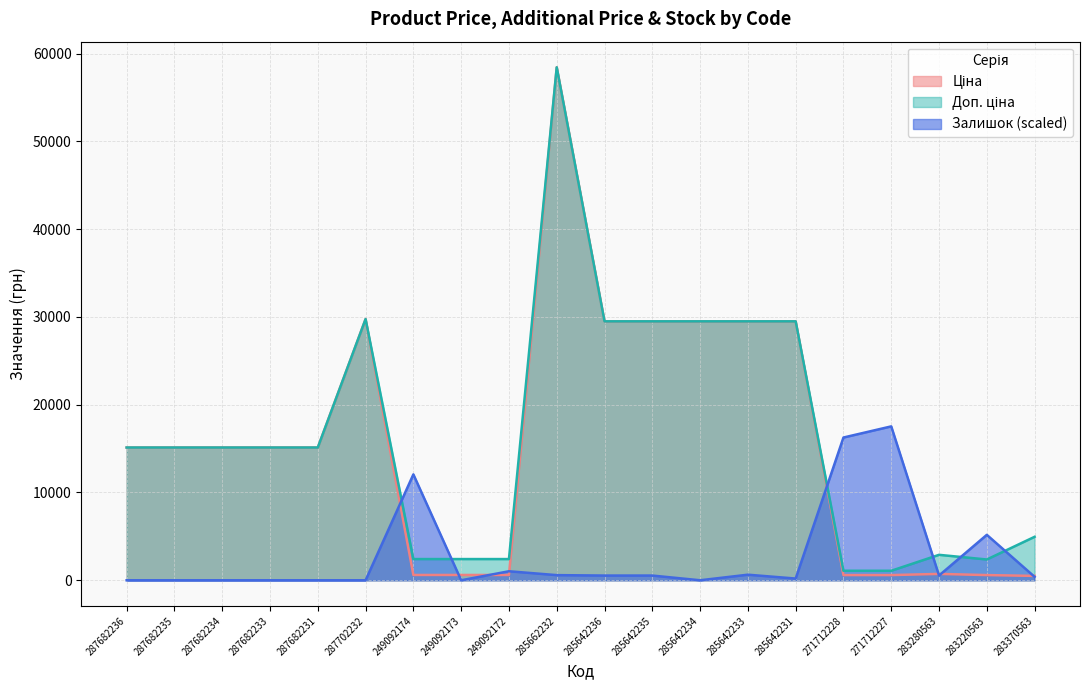

What is the value of the Залишок point at the 9th from the left?

1025.3